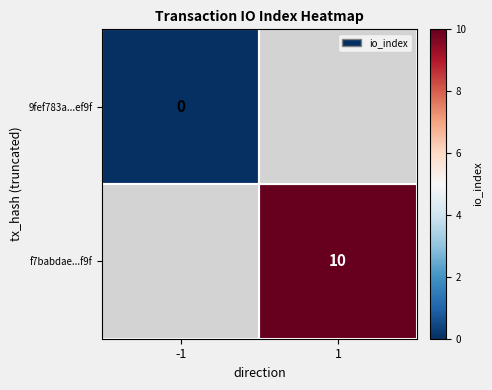

Is it true that f7babdae...f9f equals 10 at 1?

True